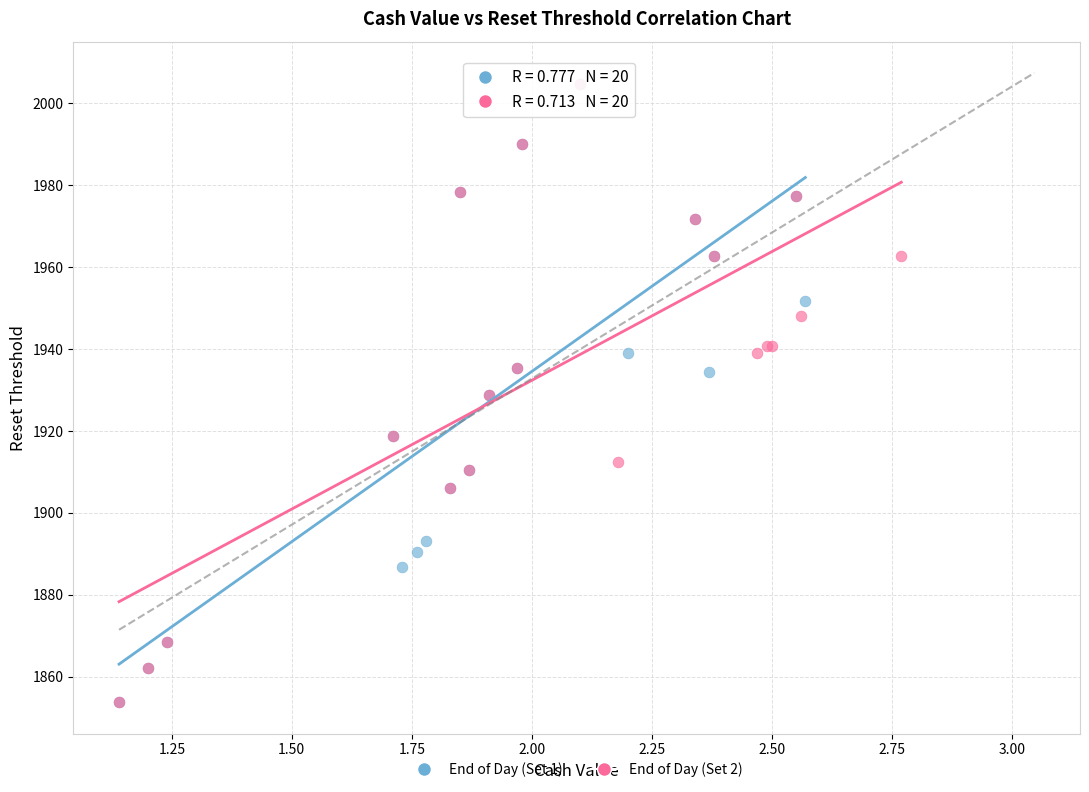

What are all the series names shown in the legend?

End of Day (Set 1), End of Day (Set 2)